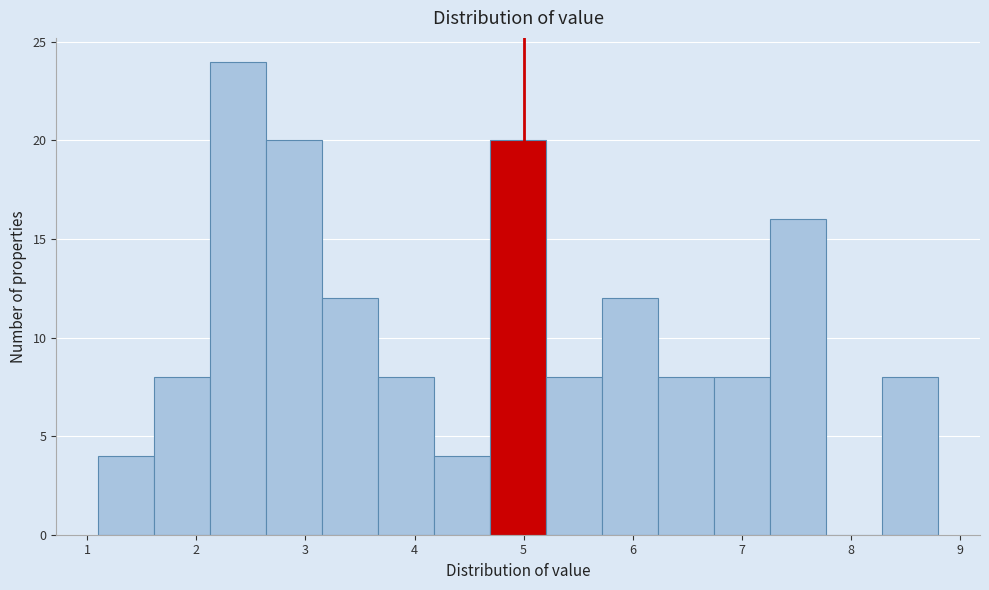

Reading left to right, list every bar in this chart as the range it spans on the x-axis followed by its height. Neither the bar edges nor the heights are printed on the chart, so give them approximately, as read against the axes.

1.1 to 1.6: 4
1.6 to 2.1: 8
2.1 to 2.6: 24
2.6 to 3.2: 20
3.2 to 3.7: 12
3.7 to 4.2: 8
4.2 to 4.7: 4
4.7 to 5.2: 20
5.2 to 5.7: 8
5.7 to 6.2: 12
6.2 to 6.7: 8
6.7 to 7.3: 8
7.3 to 7.8: 16
7.8 to 8.3: 0
8.3 to 8.8: 8